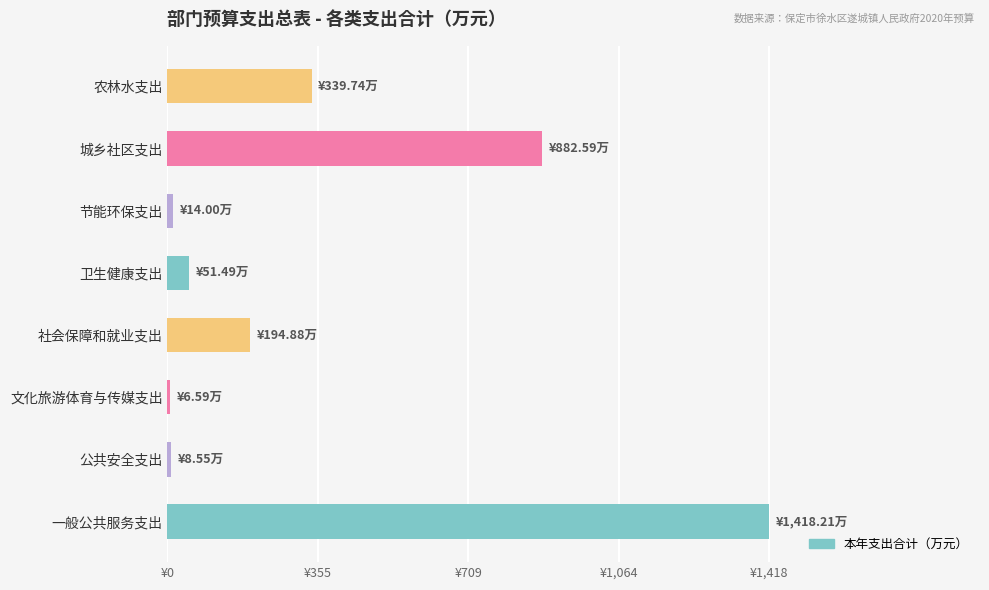

Are the bars horizontal?

Yes